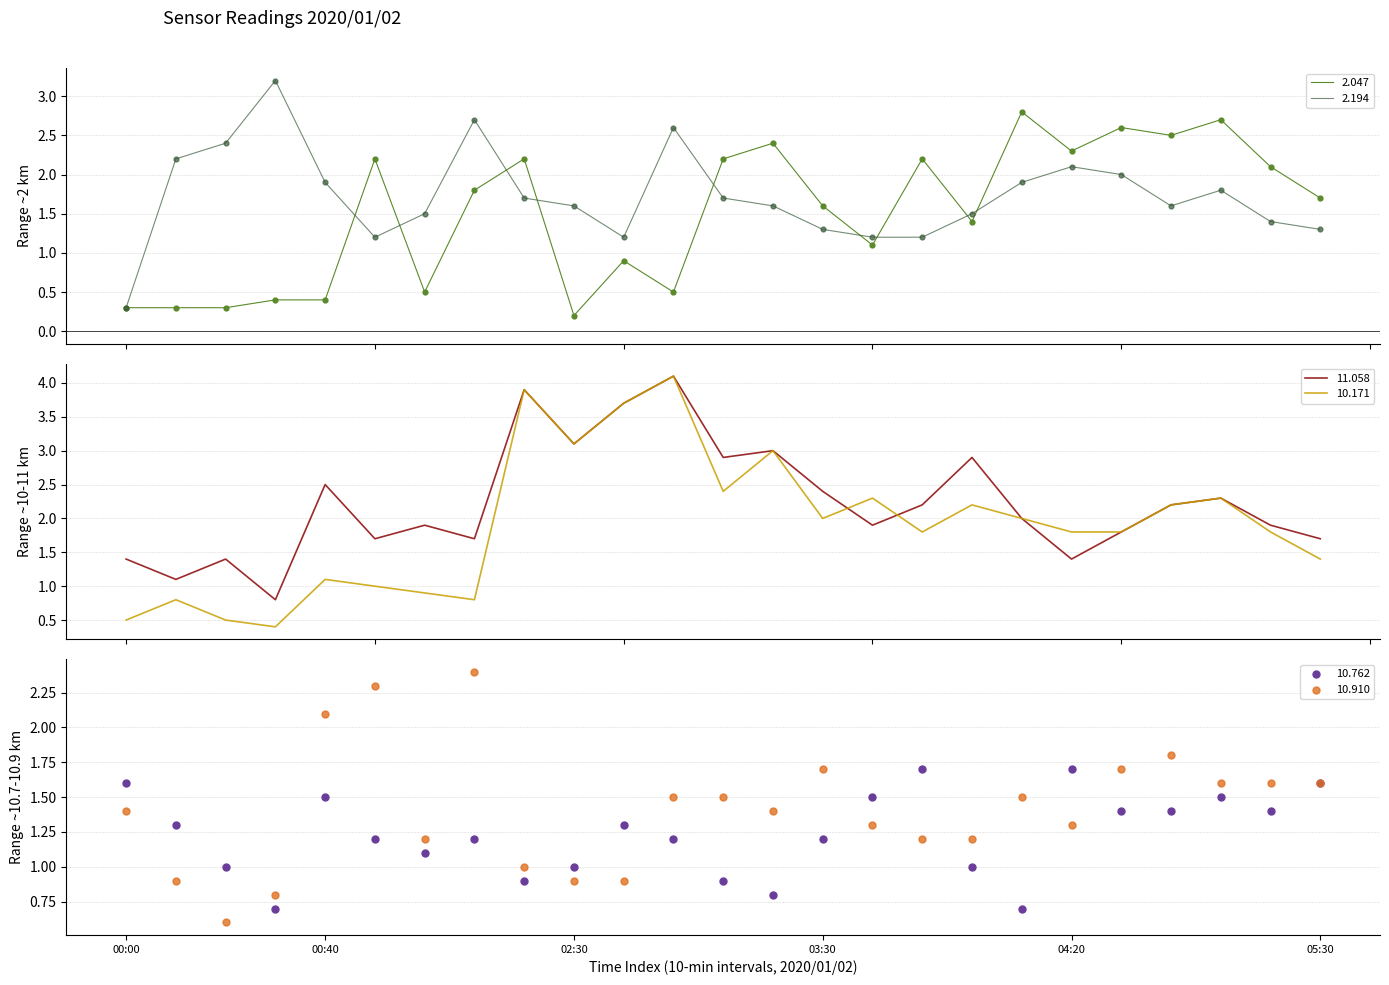

Which series reaches the maximum Y coordinate?

11.058